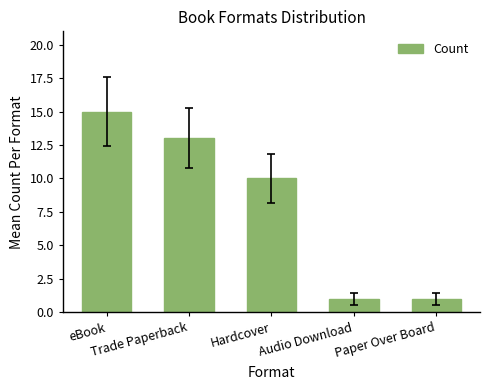

What is the smallest value displayed?

1